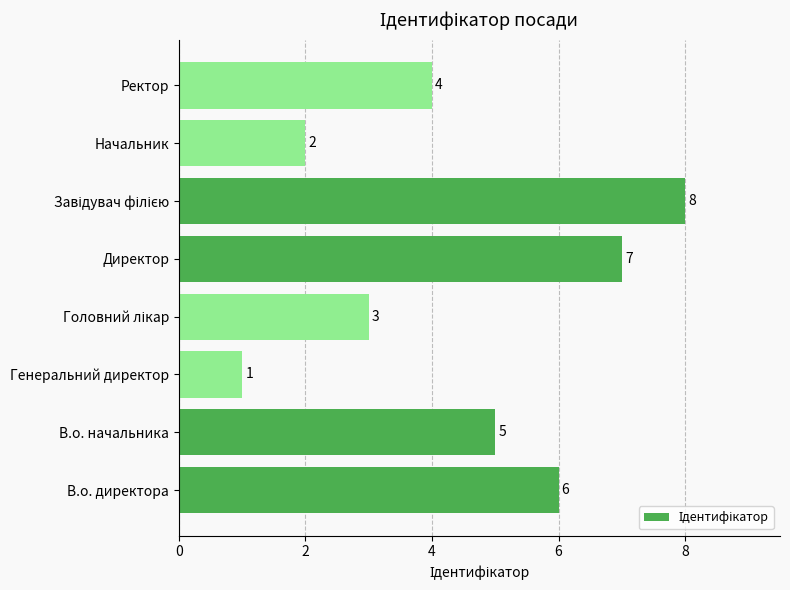

What is the difference between the maximum and minimum values?

7